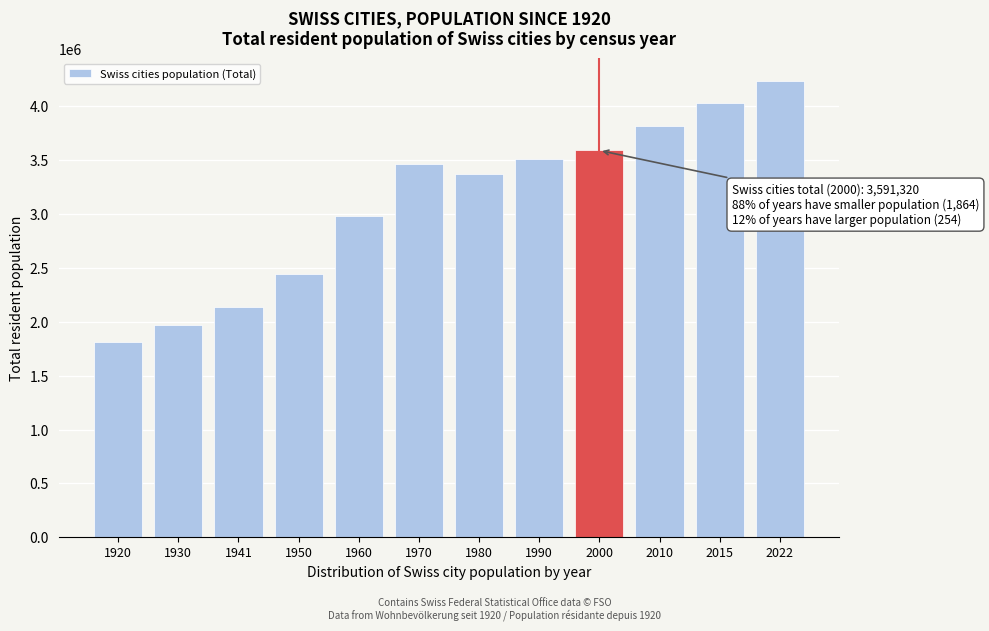

Reading left to right, transcribe all the data shown in this chart.

1816995	1974147	2139452	2444145	2979627	3468103	3377004	3512240	3591320	3817522	4031689	4236456